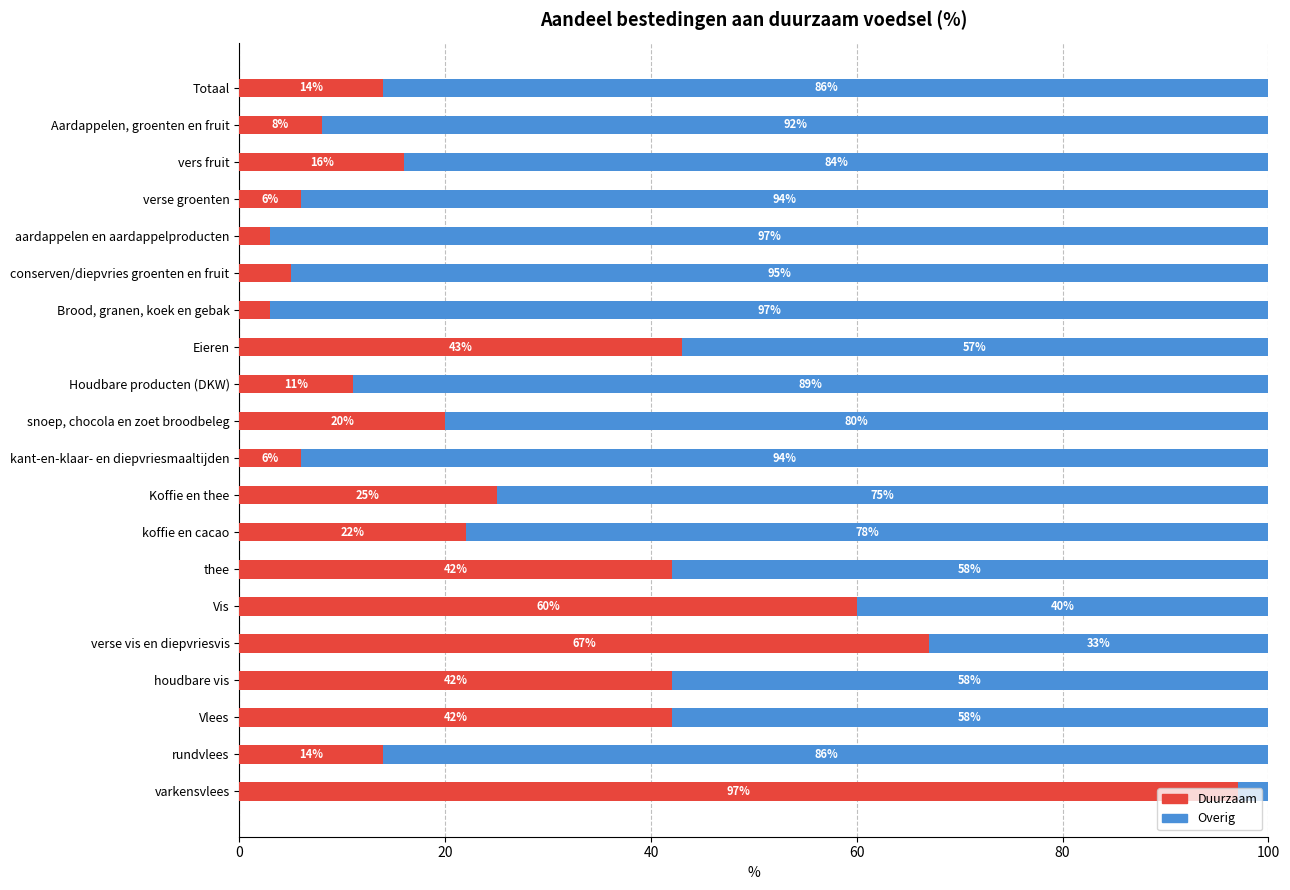

What is the total value across all series at vers fruit?

100